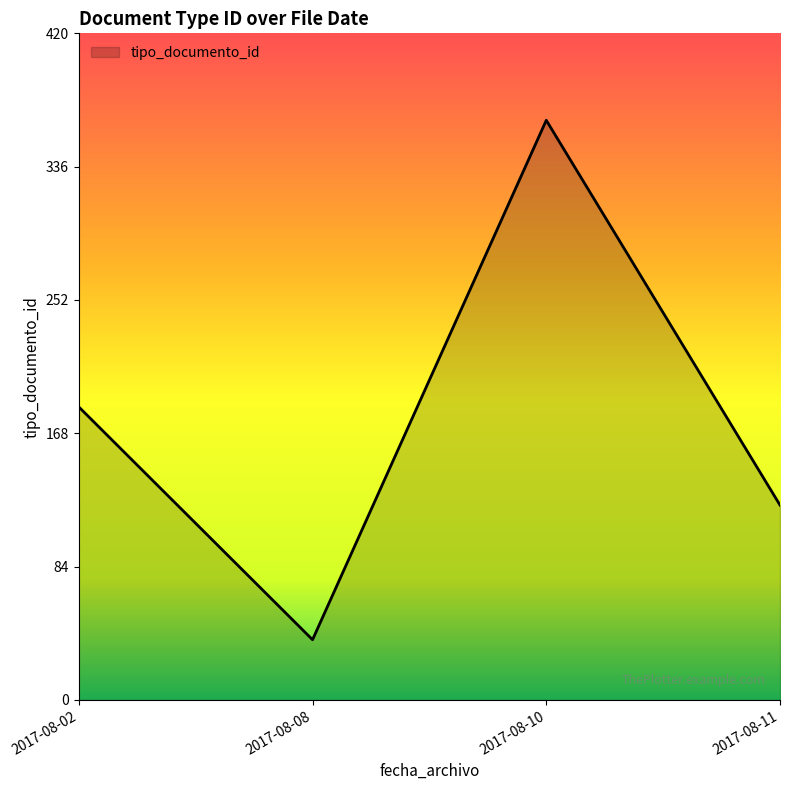

What is the average value?

178